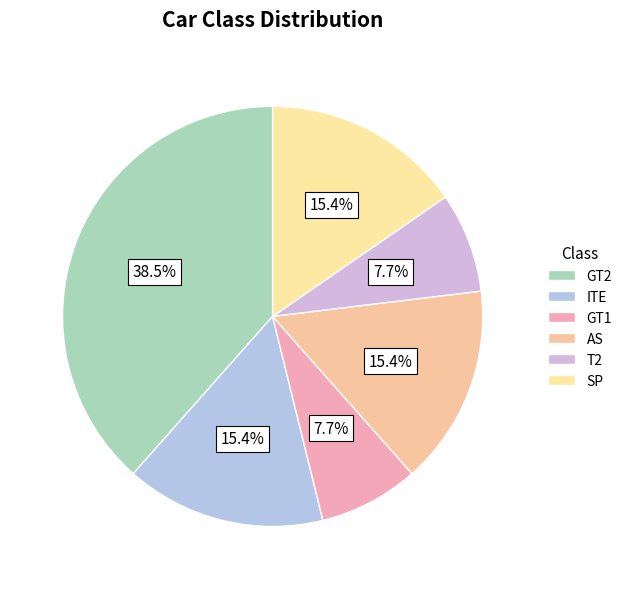

Count the number of slices in the pie.

6